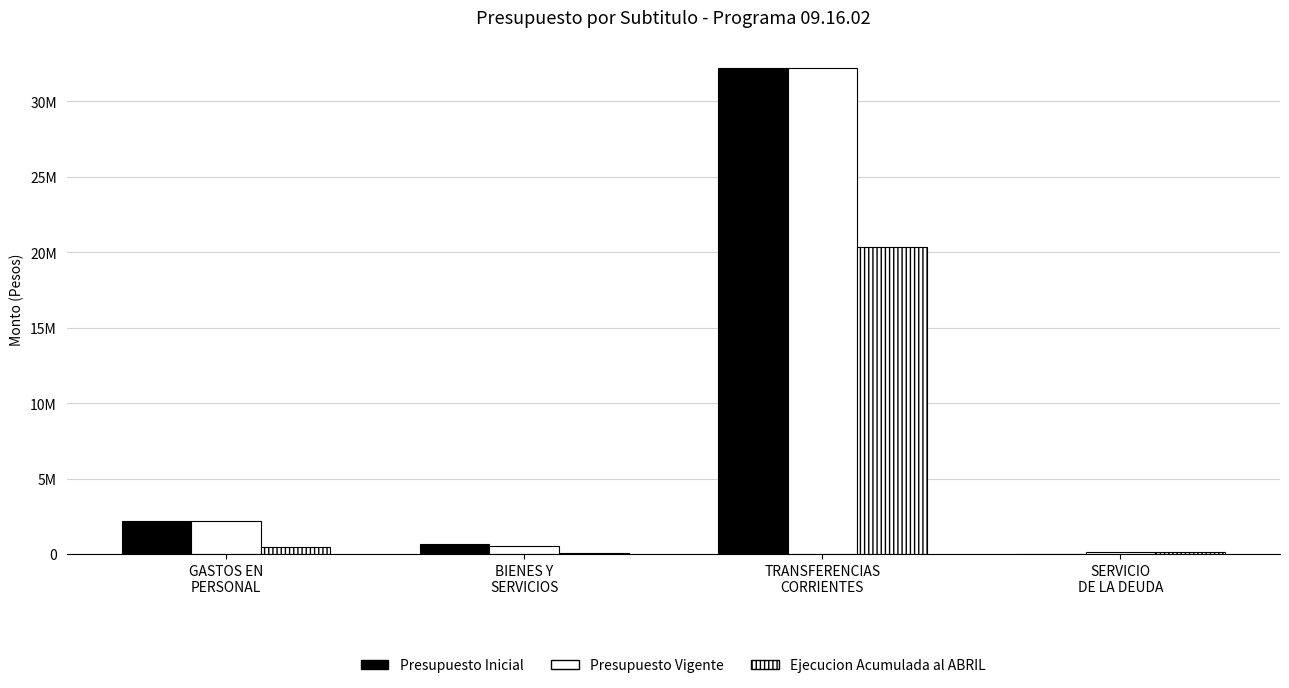

True or false: Presupuesto Inicial has a value of 2197926 at GASTOS EN
PERSONAL.

True